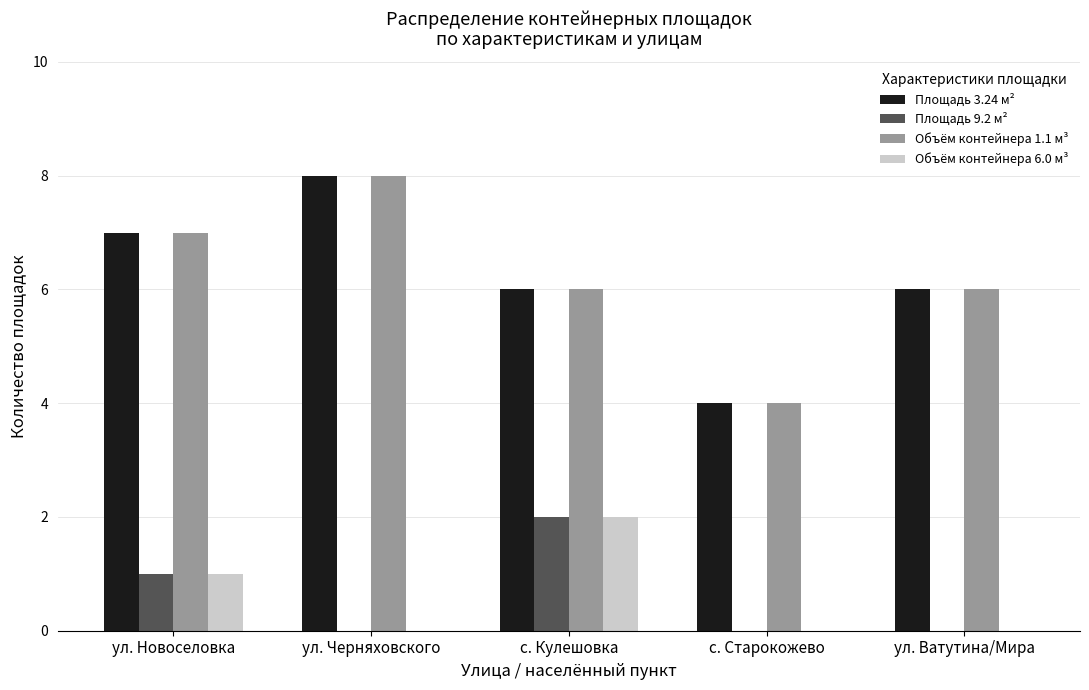

What is the maximum value for Объём контейнера 1.1 м³?

8